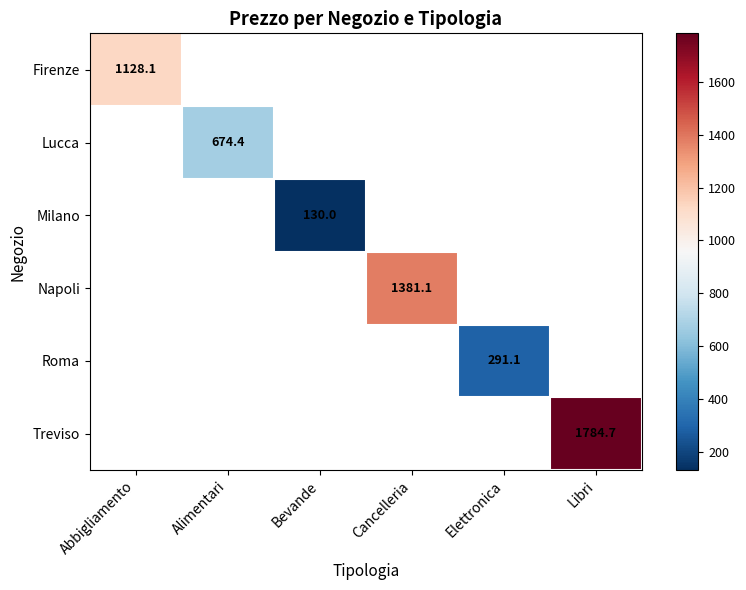

What is the smallest value displayed?

130.0